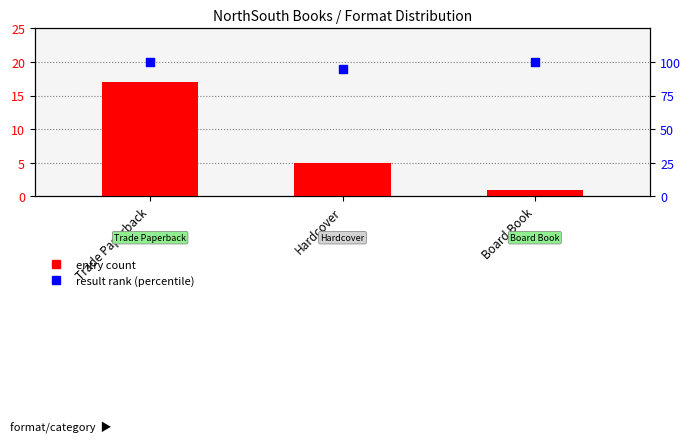

At how many categories does at least one series exceed 81?

3